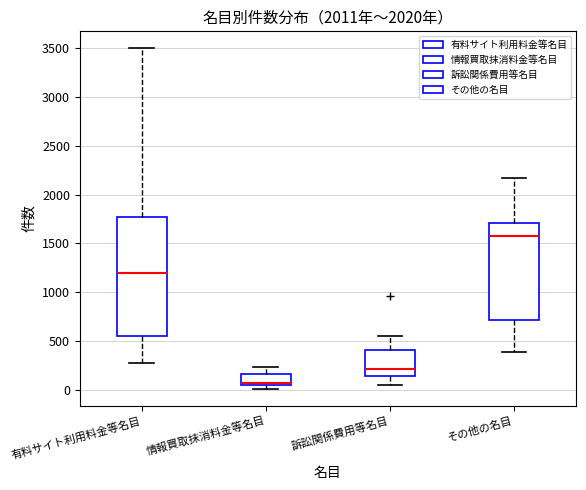

Reading left to right, read every box against the y-axis: the position of its median line, the range the box covers, and the ends of its whiskers. The values are not printed on the chart, so give them approximately, as read against the axis.

有料サイト利用料金等名目: median 1200, box 550 to 1750, whiskers 250 to 3500
情報買取抹消料金等名目: median 50 (just above the box's lower edge), box 50 to 150, whiskers 0 to 250
訴訟関係費用等名目: median 200, box 150 to 400, whiskers 50 to 550
その他の名目: median 1600, box 700 to 1700, whiskers 400 to 2150